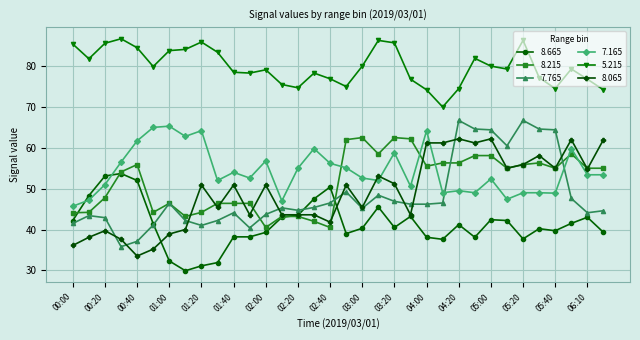

Which series has the largest total across all categories?

5.215